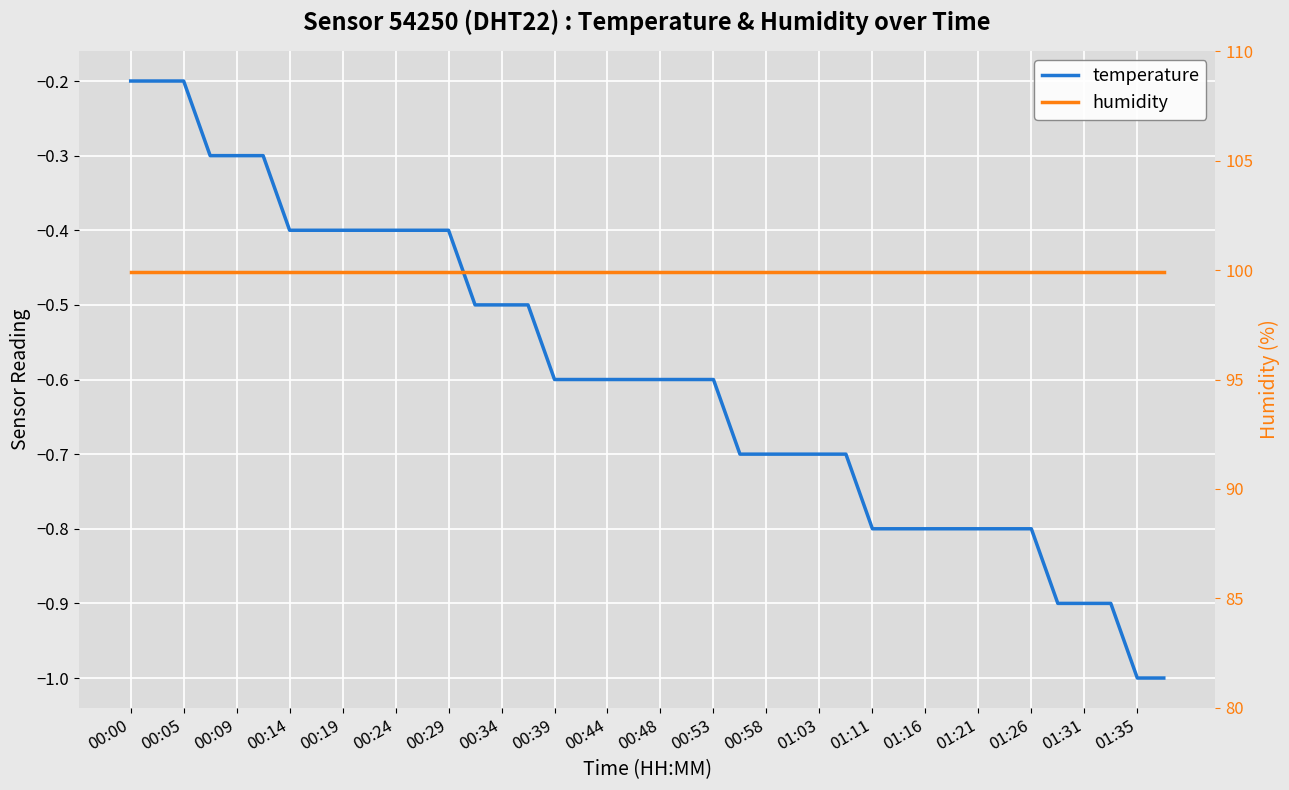

Reading left to right, transcribe all the data shown in this chart.

temperature: -0.2	-0.2	-0.2	-0.3	-0.3	-0.3	-0.4	-0.4	-0.4	-0.4	-0.4	-0.4	-0.4	-0.5	-0.5	-0.5	-0.6	-0.6	-0.6	-0.6	-0.6	-0.6	-0.6	-0.7	-0.7	-0.7	-0.7	-0.7	-0.8	-0.8	-0.8	-0.8	-0.8	-0.8	-0.8	-0.9	-0.9	-0.9	-1.0	-1.0
humidity: 99.9	99.9	99.9	99.9	99.9	99.9	99.9	99.9	99.9	99.9	99.9	99.9	99.9	99.9	99.9	99.9	99.9	99.9	99.9	99.9	99.9	99.9	99.9	99.9	99.9	99.9	99.9	99.9	99.9	99.9	99.9	99.9	99.9	99.9	99.9	99.9	99.9	99.9	99.9	99.9